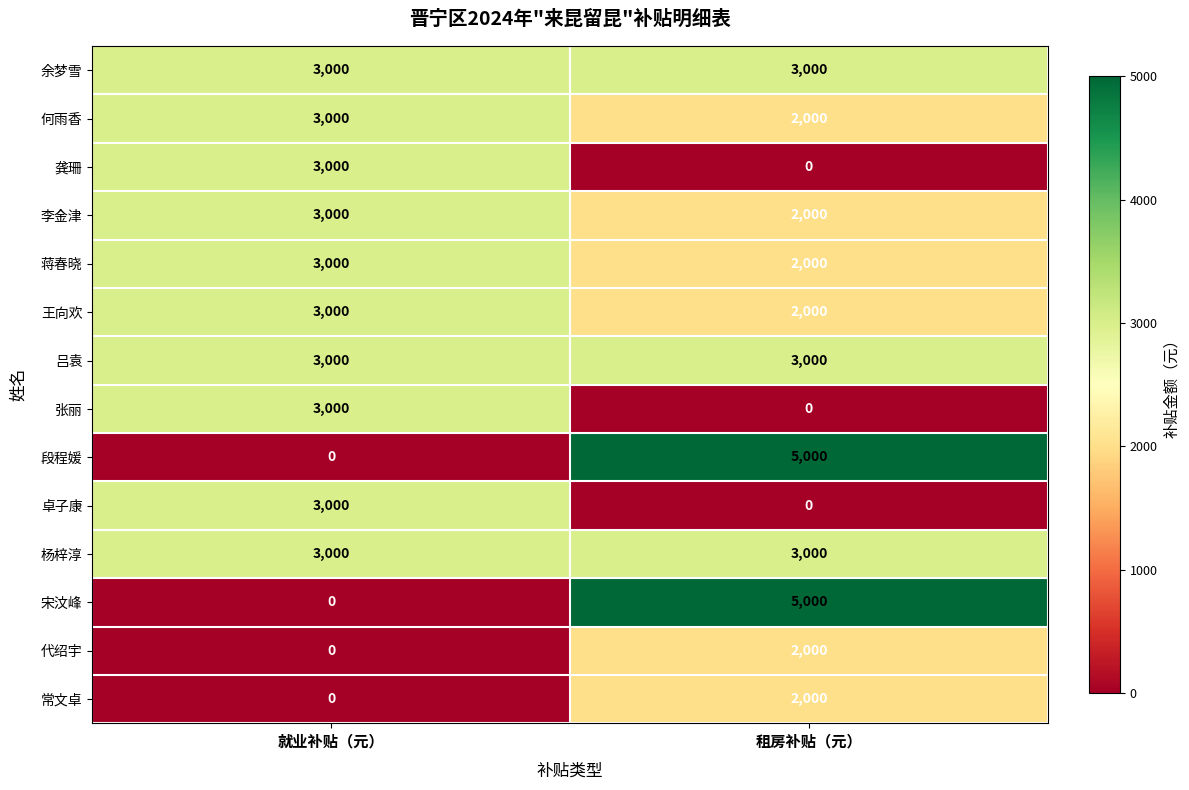

What value does the 何雨香 series have at 租房补贴（元）, to the nearest 50?

2000